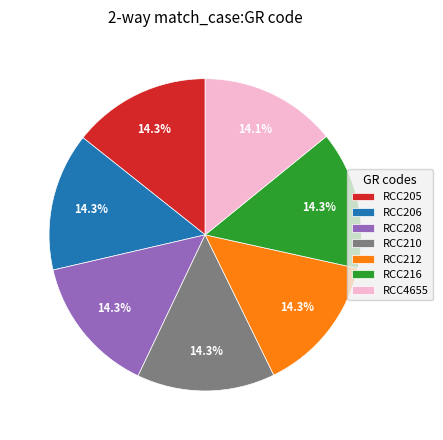

What is the ratio of the value at RCC210 to the value at RCC205?

1.0